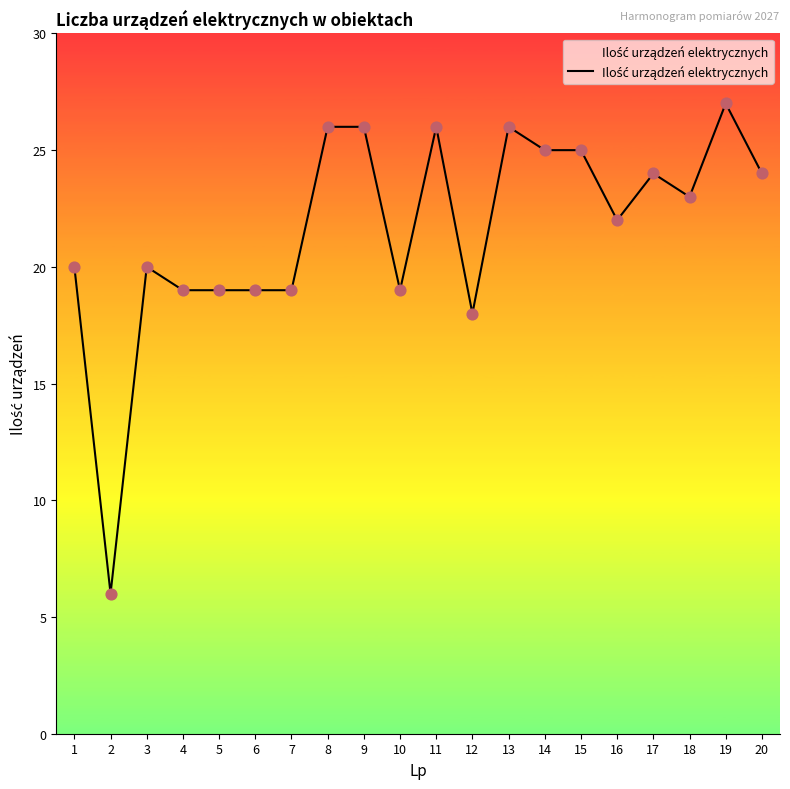

Which has a higher value, 5 or 16?

16